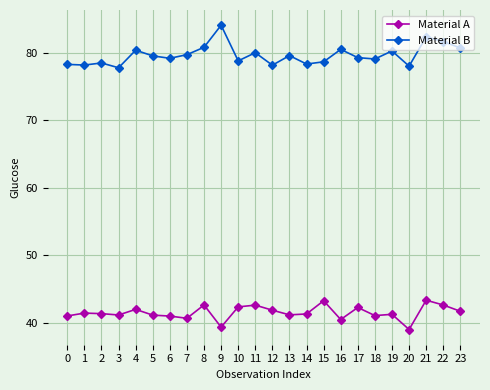

True or false: Material A has a value of 43.3 at 15.

True